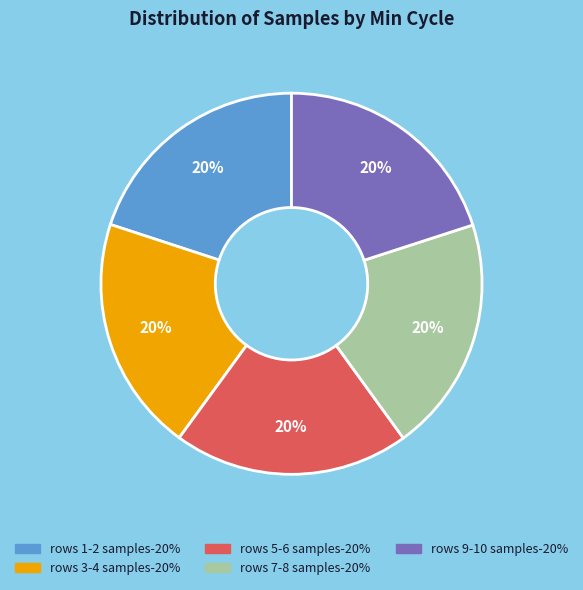

Is there any slice that represents more than half of the pie?

No